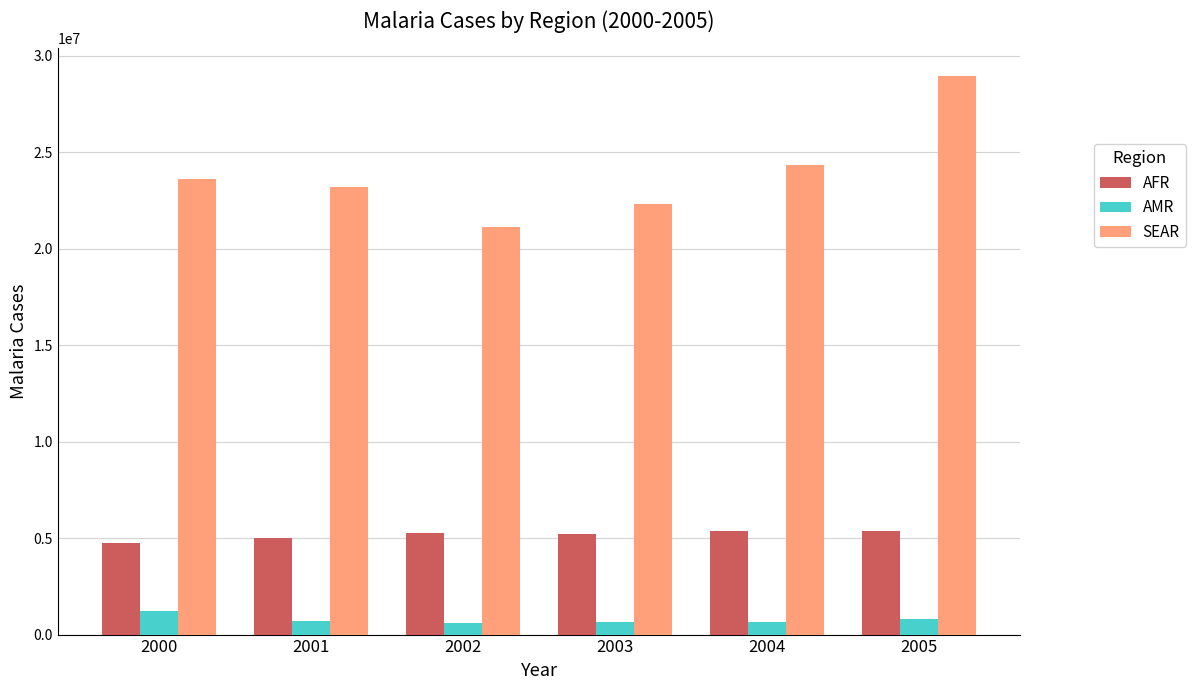

What is the maximum value for AMR?

1243225.0